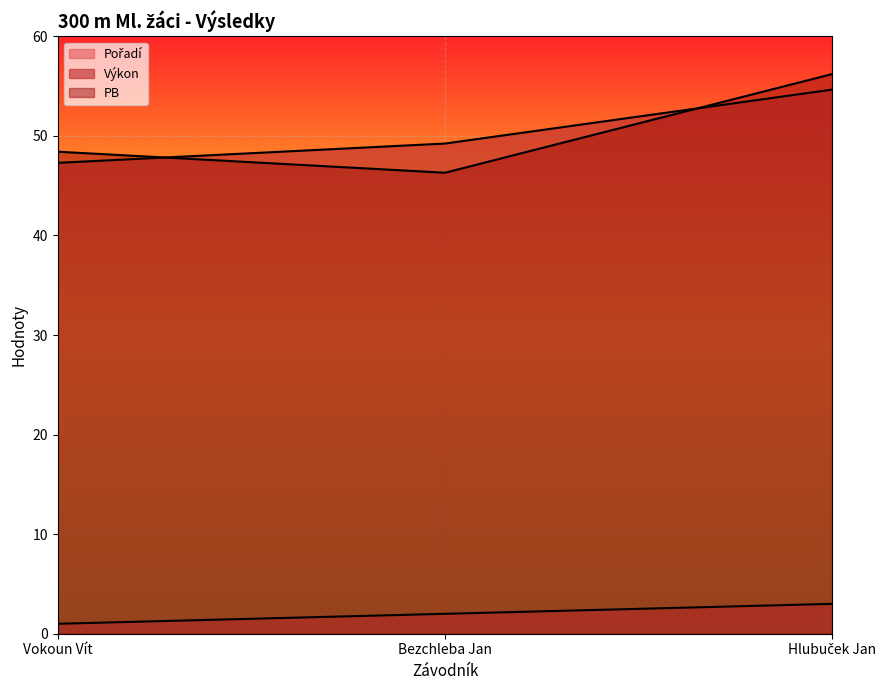

What is the difference between the PB values at Vokoun Vít and Bezchleba Jan?

2.1